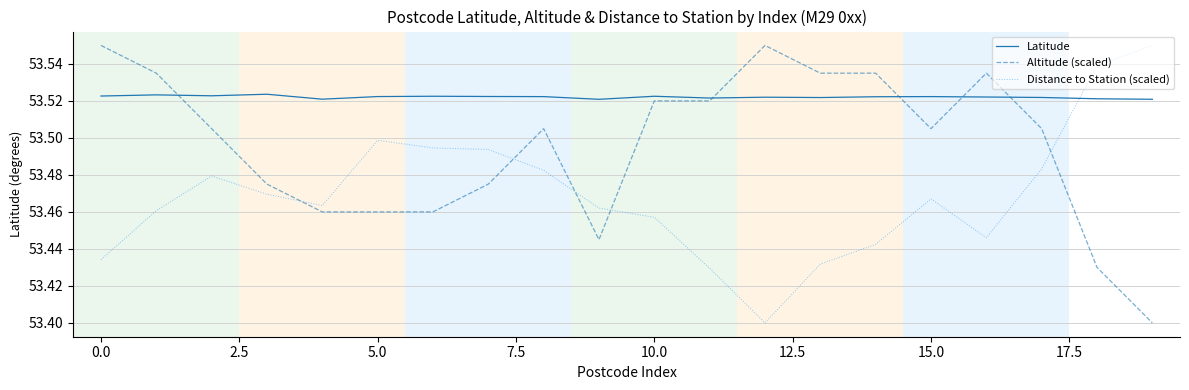

List the series in order of their overall mean, lowest first.

Distance to Station (scaled), Altitude (scaled), Latitude